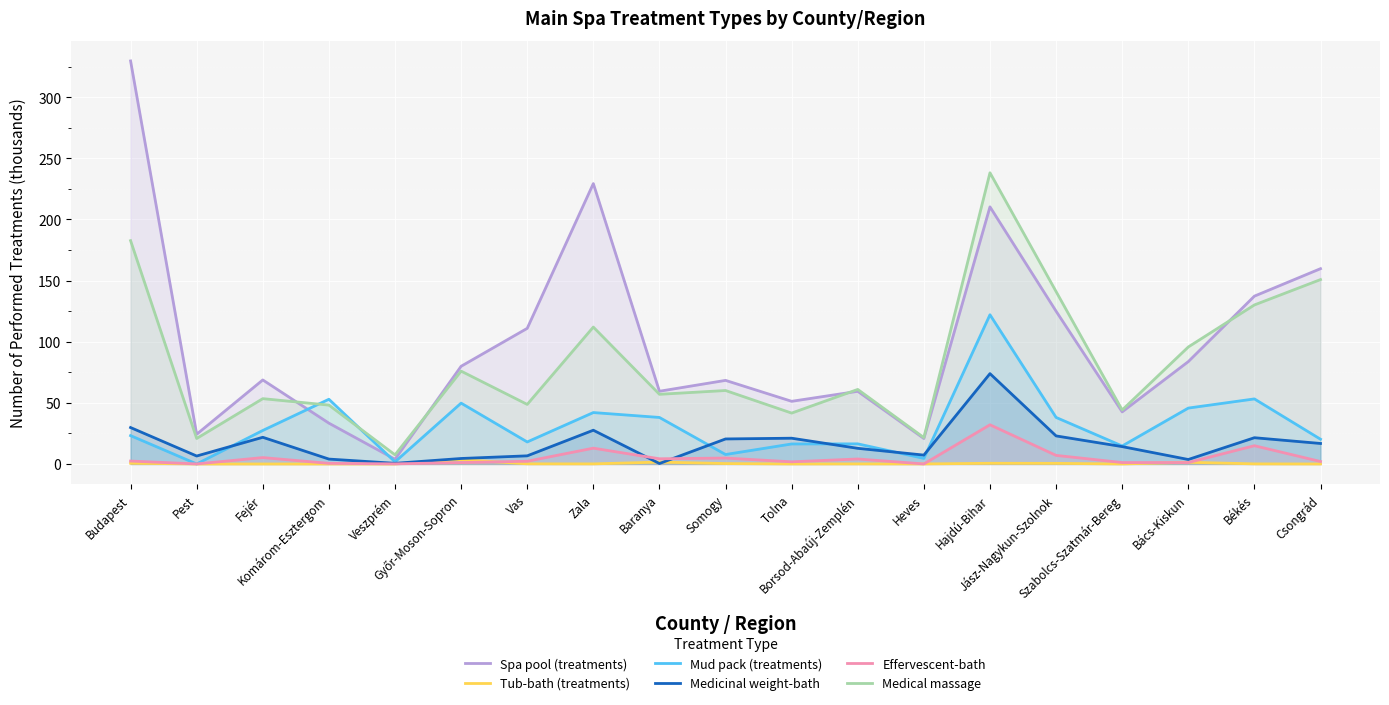

Which series ends up on top after the final intersection of Medicinal weight-bath and Effervescent-bath?

Medicinal weight-bath